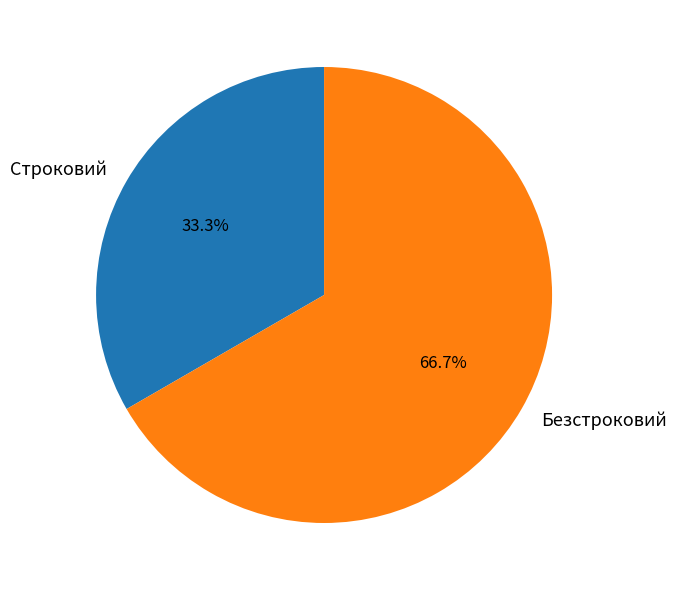

What is the smallest slice in the pie chart?

Строковий